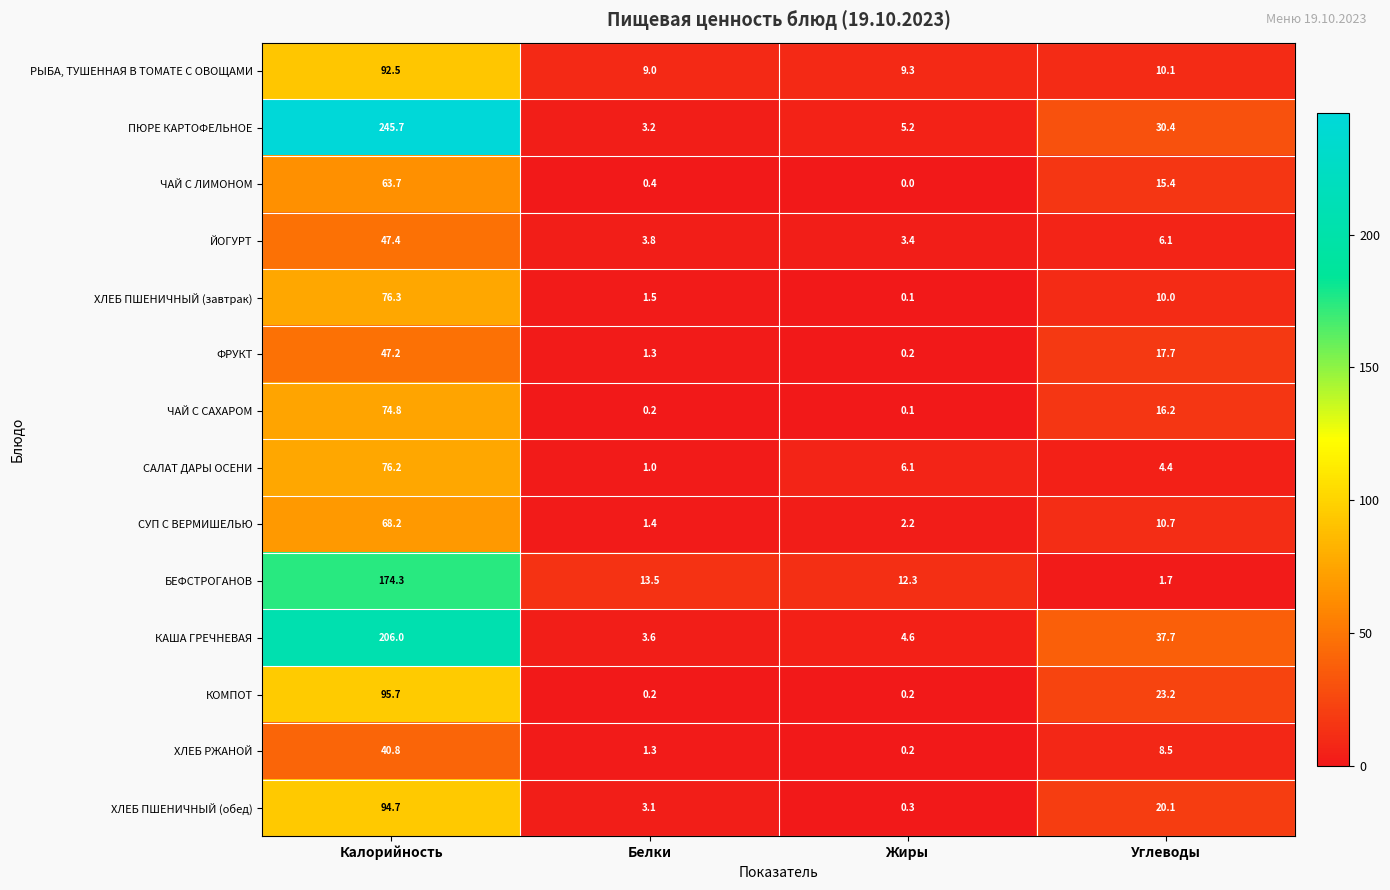

What is the sum of the ЧАЙ С САХАРОМ values at Калорийность and Белки?

75.0